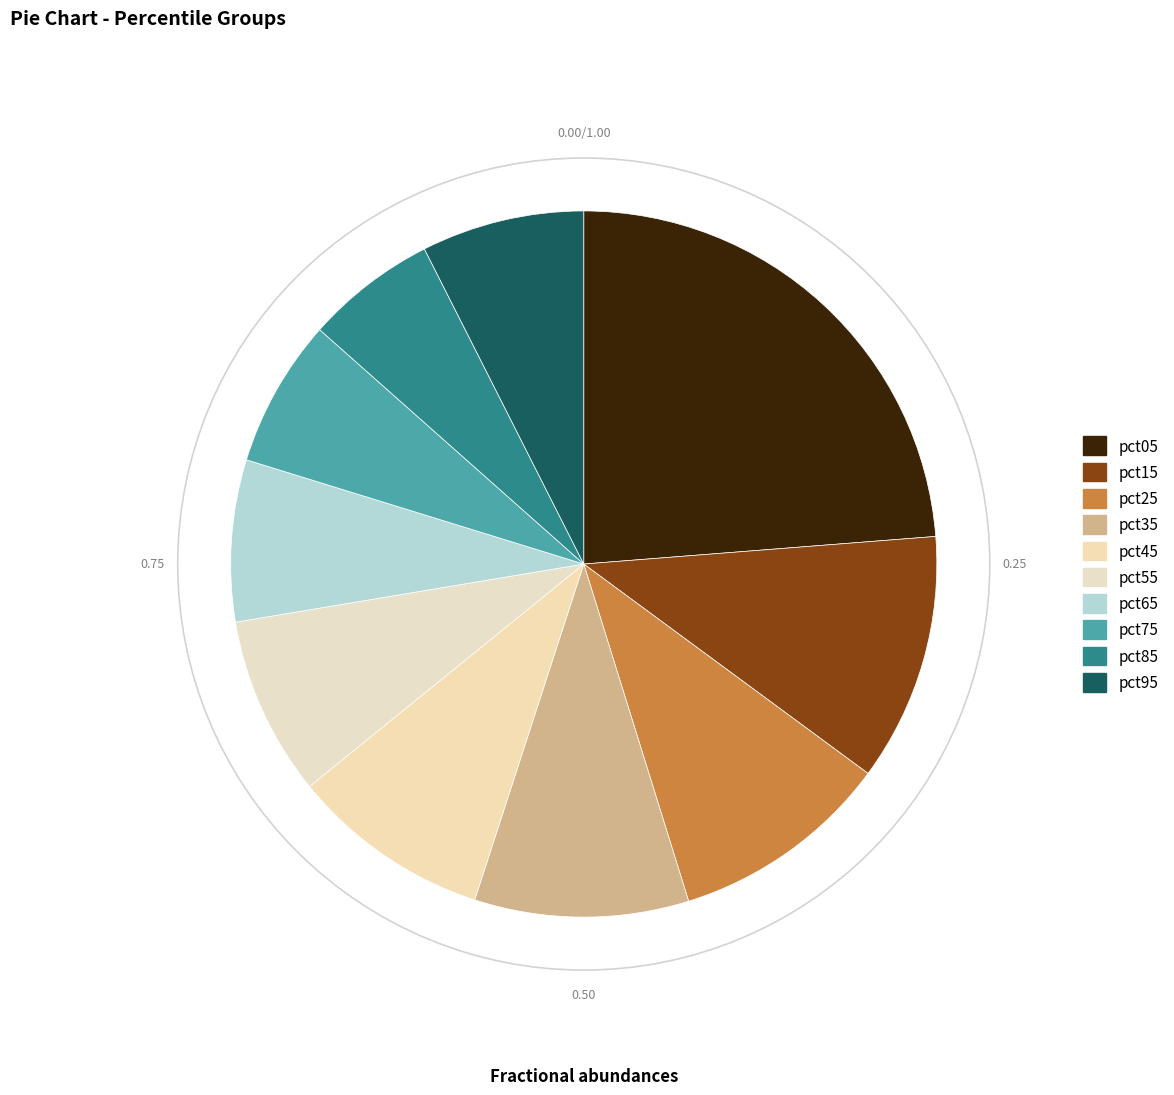

How many slices are in this pie chart?

10